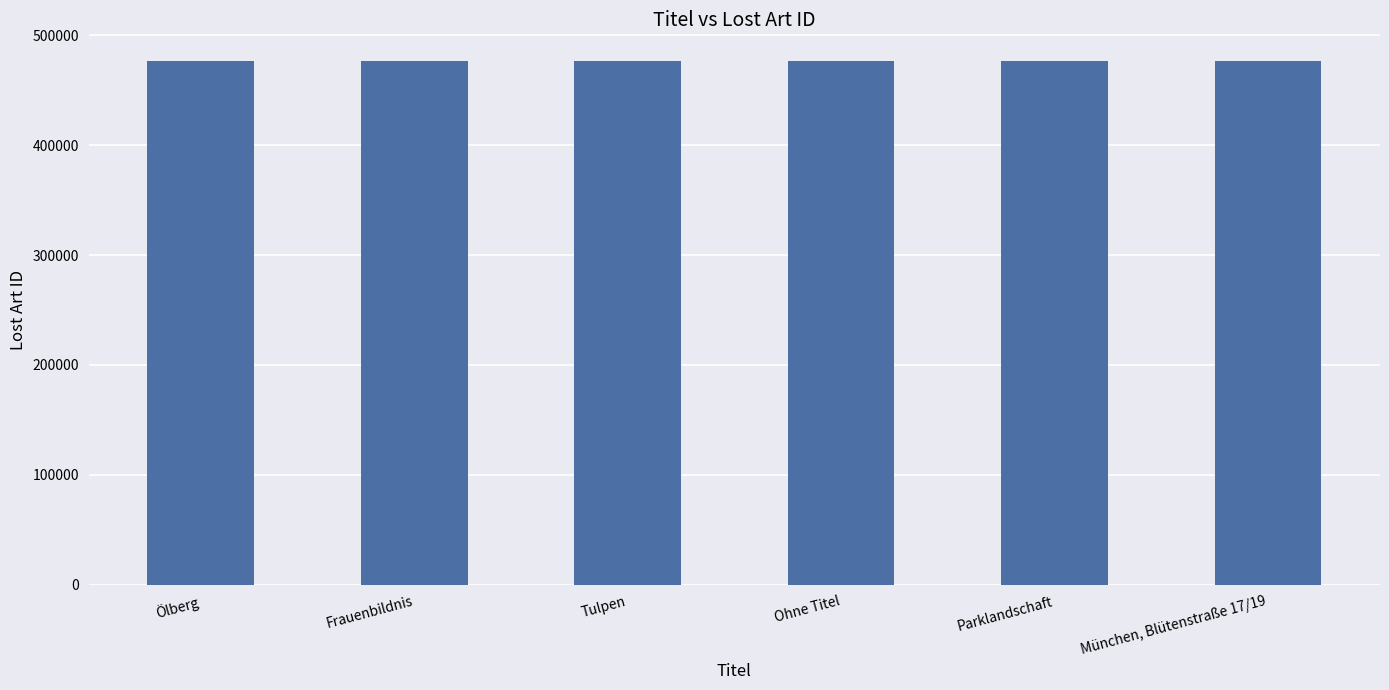

The value at Ölberg is 476874. True or false?

True